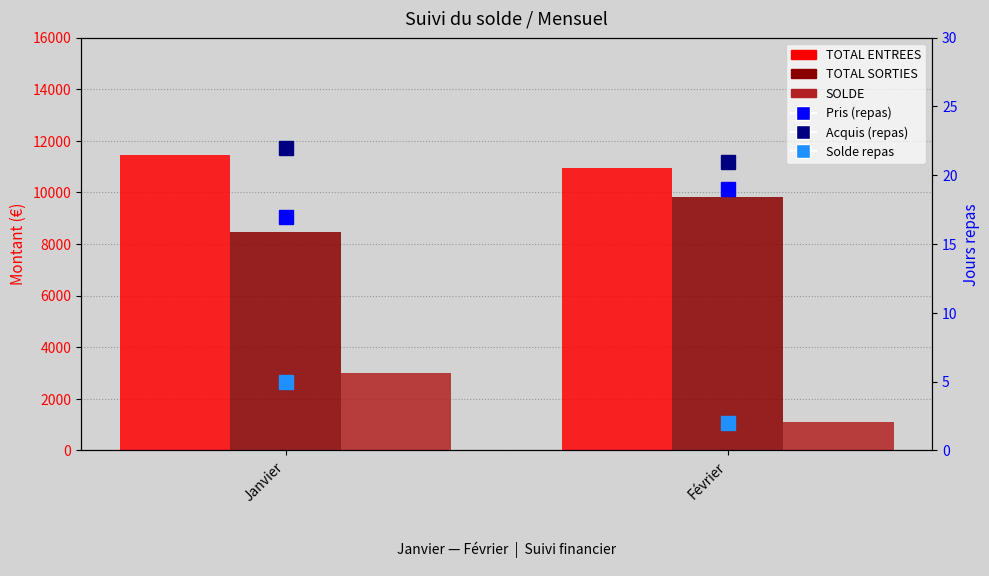

Rank the series at Février from lowest to highest value.

Solde repas, Pris (jours repas), Acquis (jours repas), SOLDE, TOTAL SORTIES, TOTAL ENTREES